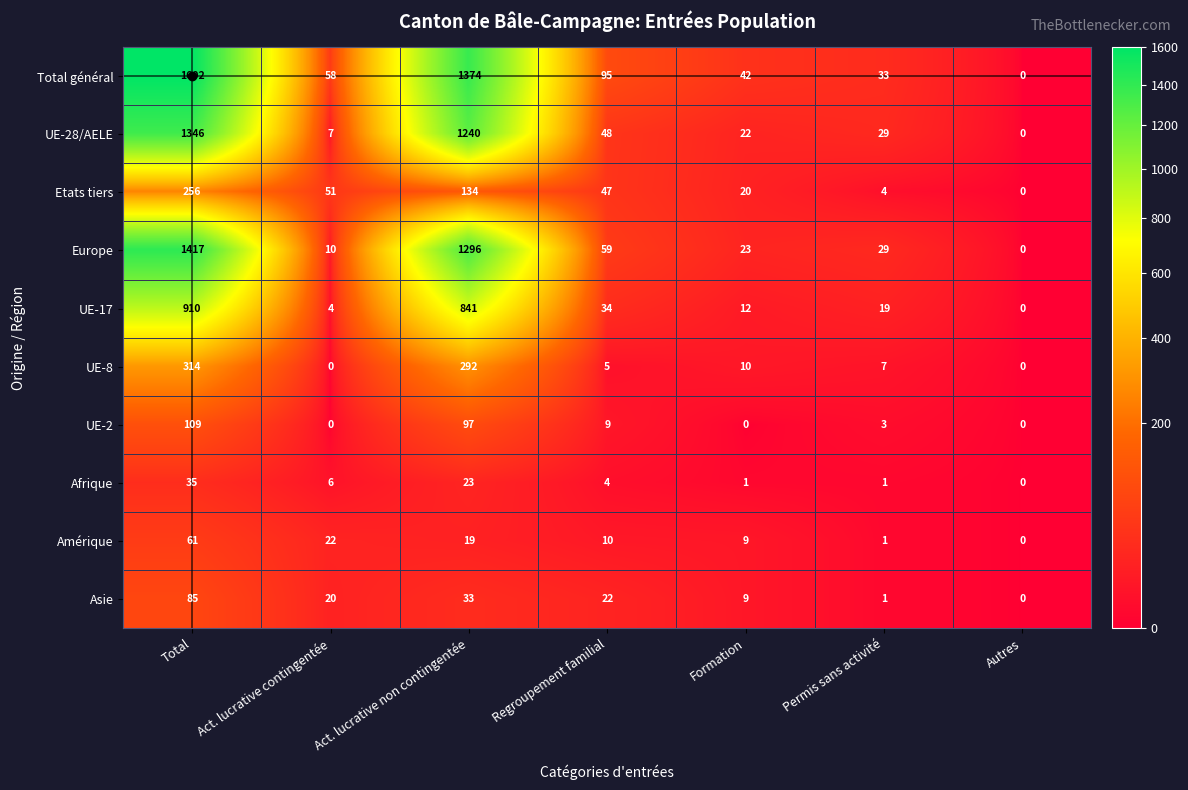

Which category has the lowest value in the UE-28/AELE series?

Autres